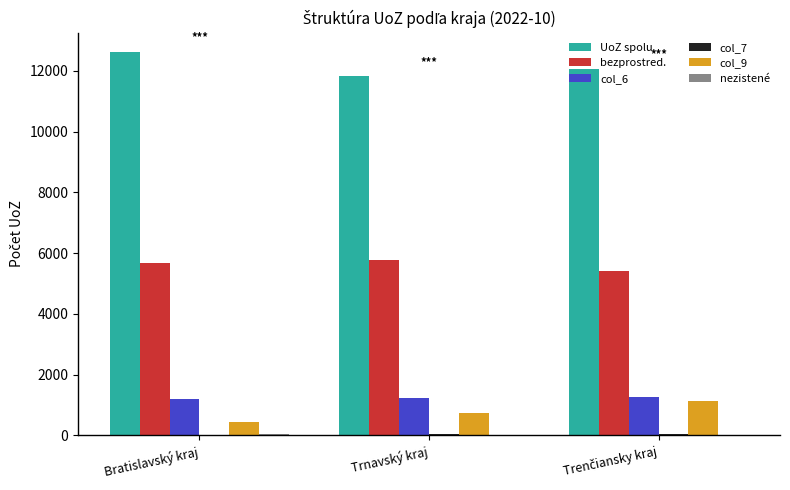

The UoZ spolu series shows 12622 at Bratislavský kraj. True or false?

True